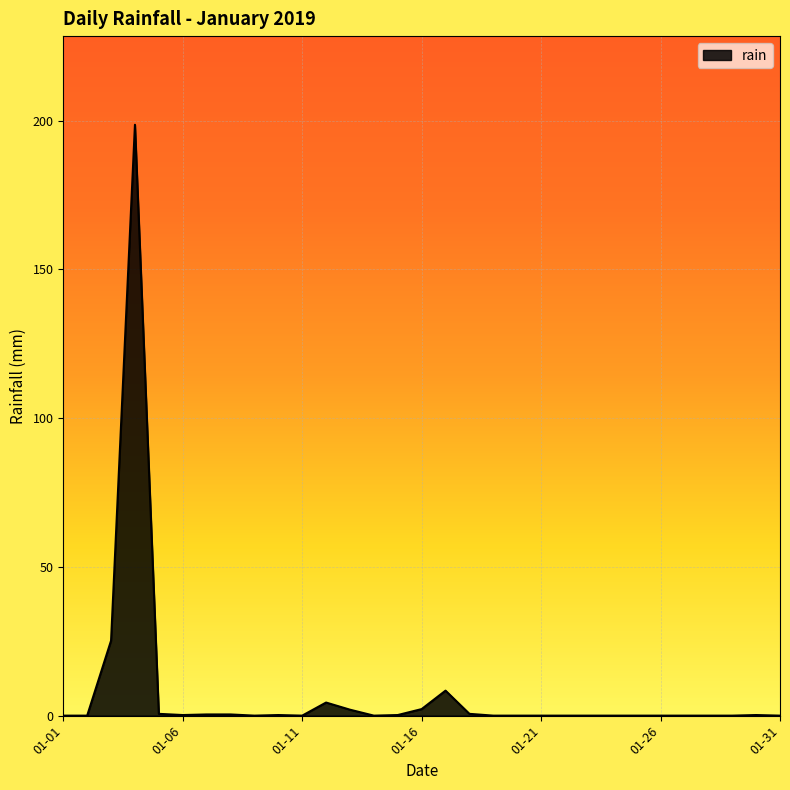

What is the greatest value displayed?

198.6